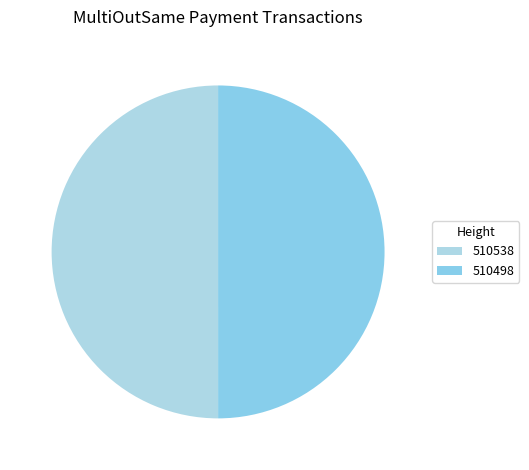

Combined, do 510498 and 510538 account for over 50%?

Yes